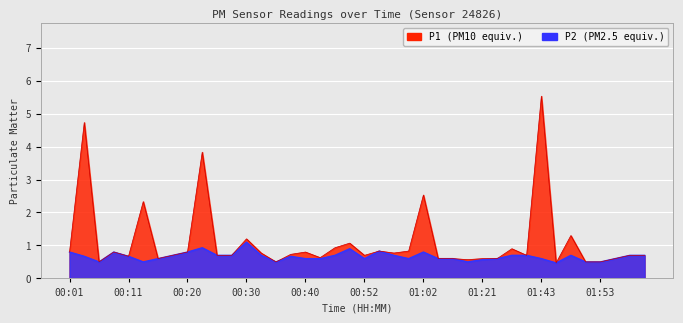

What is the minimum value shown in the chart?

0.5